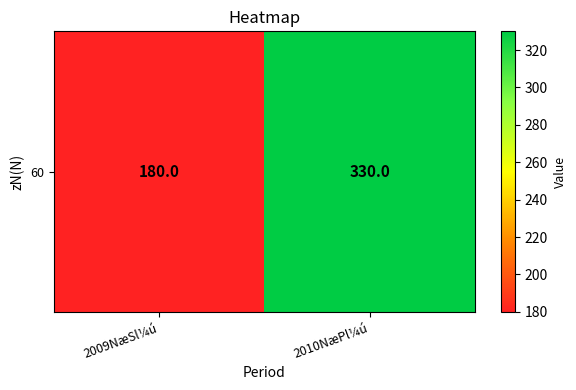

Rank the categories by value from highest to lowest.

2010NæPl¼ú, 2009NæSl¼ú